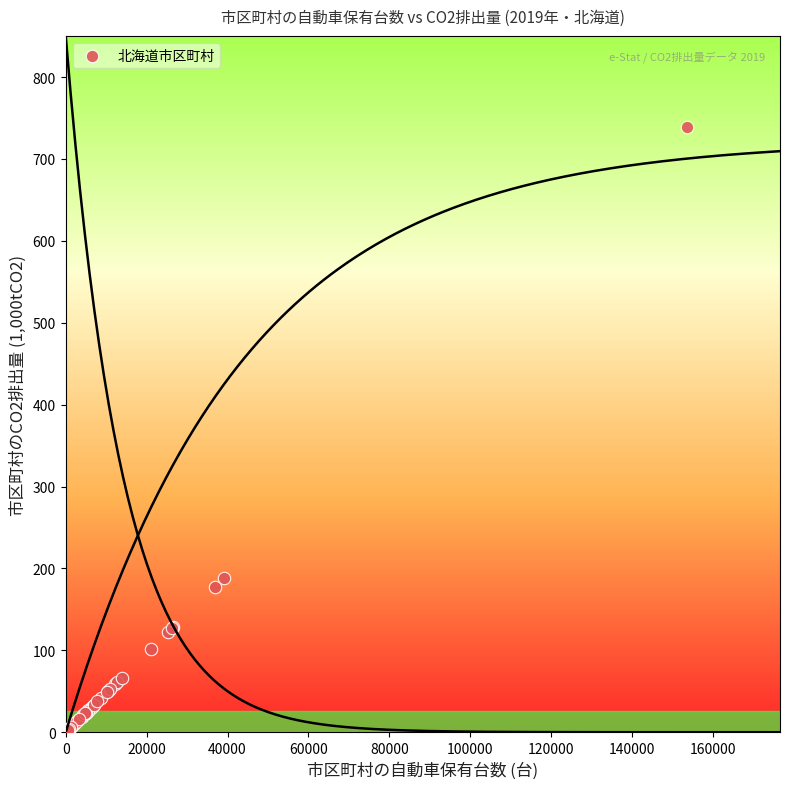

What Y value in the scatter plot is closest to 370?

188.7